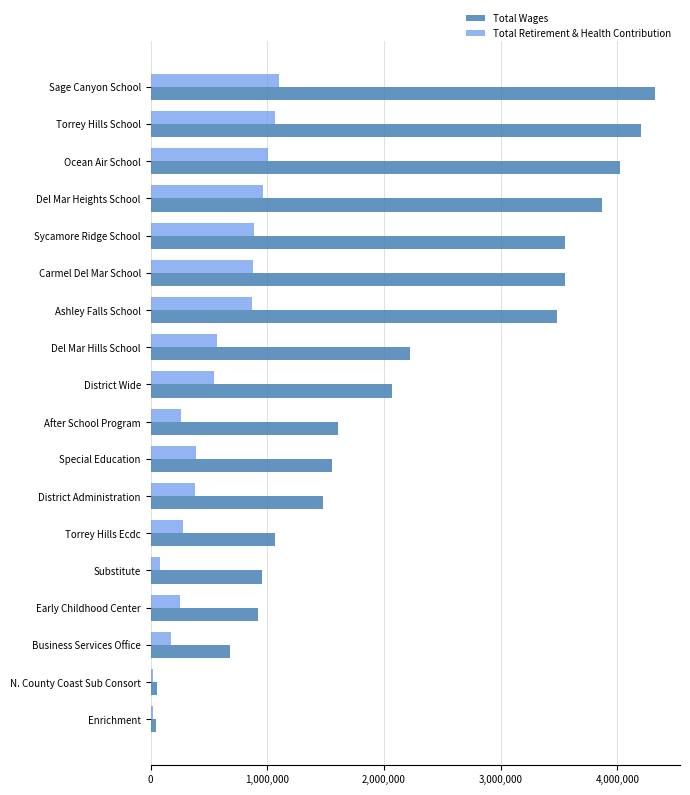

The value of Total Retirement & Health Contribution at Sycamore Ridge School is 1450474. True or false?

False